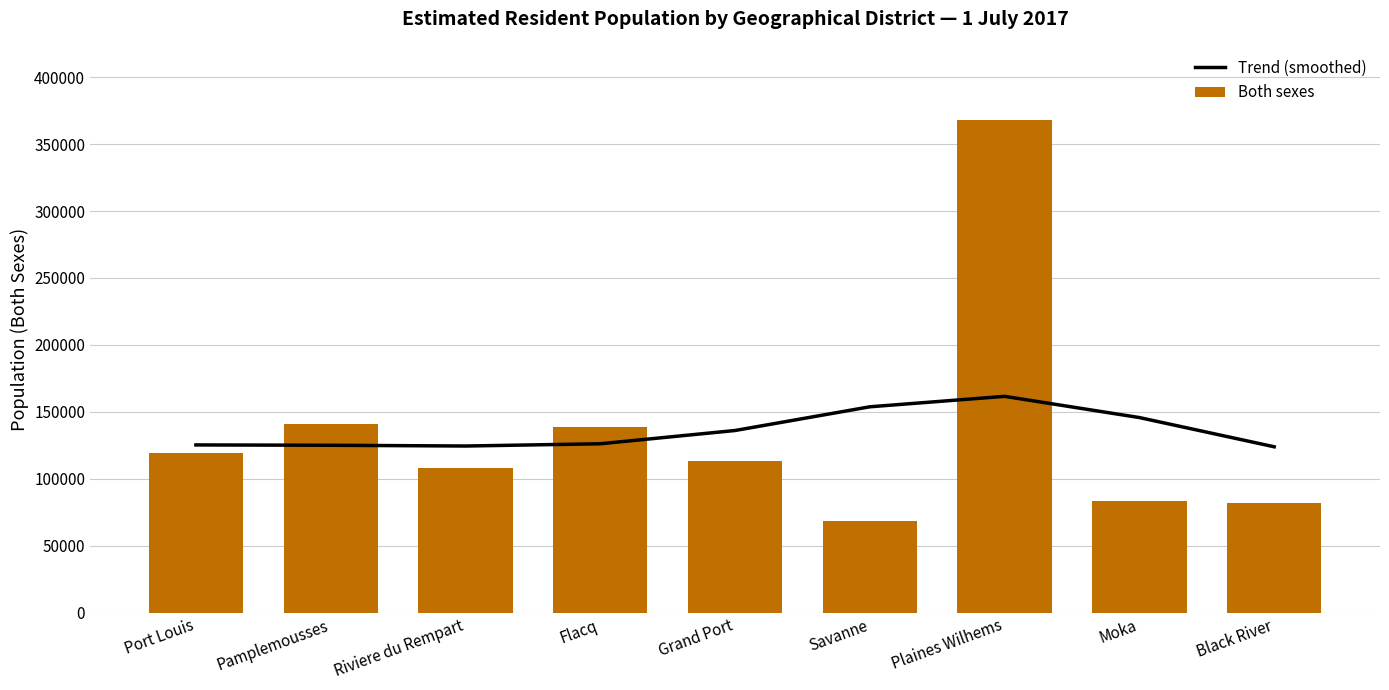

Rank the series at Savanne from highest to lowest value.

Trend (smoothed), Both sexes